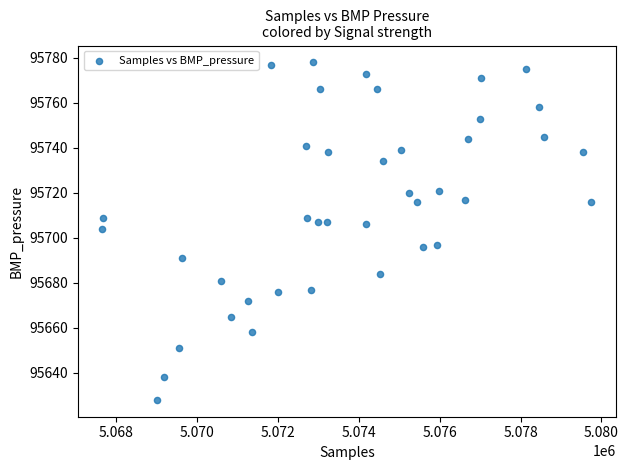

What is the range of X values (max minus min)?

12070